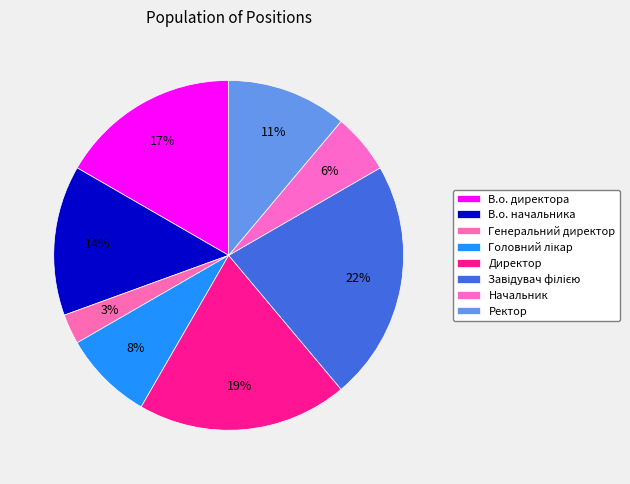

Is it true that Ректор is 11% of the pie?

True